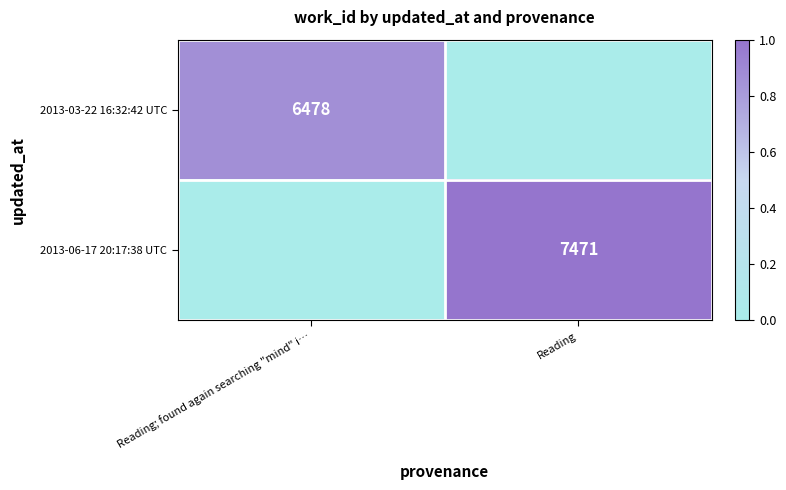

The 2013-06-17 20:17:38 UTC series shows 2819 at Reading. True or false?

False